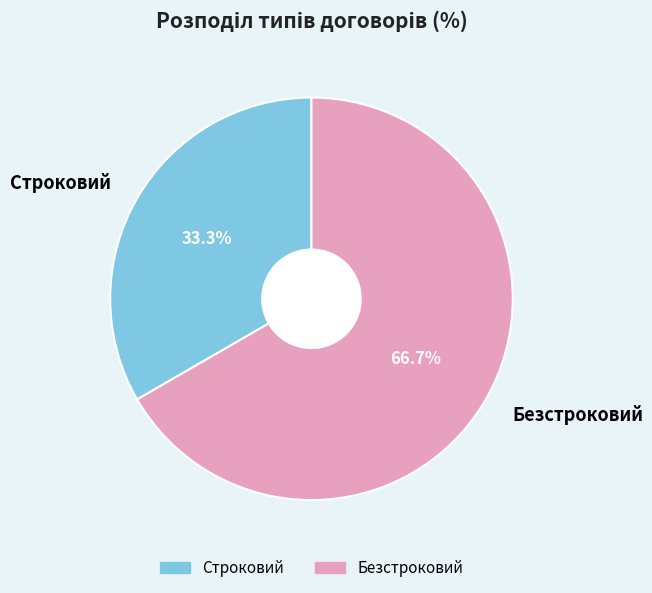

To the nearest percent, what percentage of the pie is Строковий?

33%